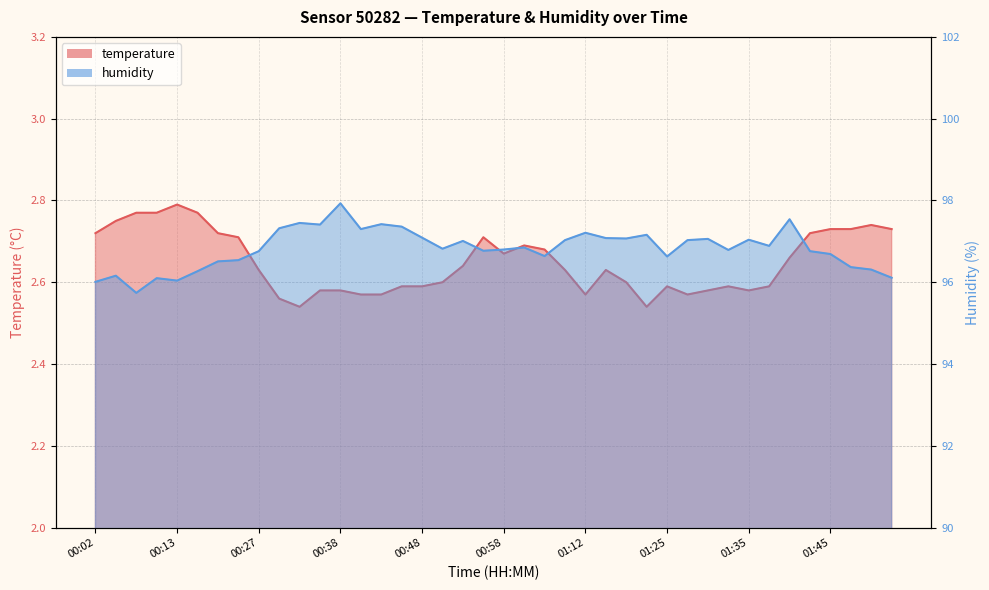

True or false: temperature and humidity cross at least once.

False